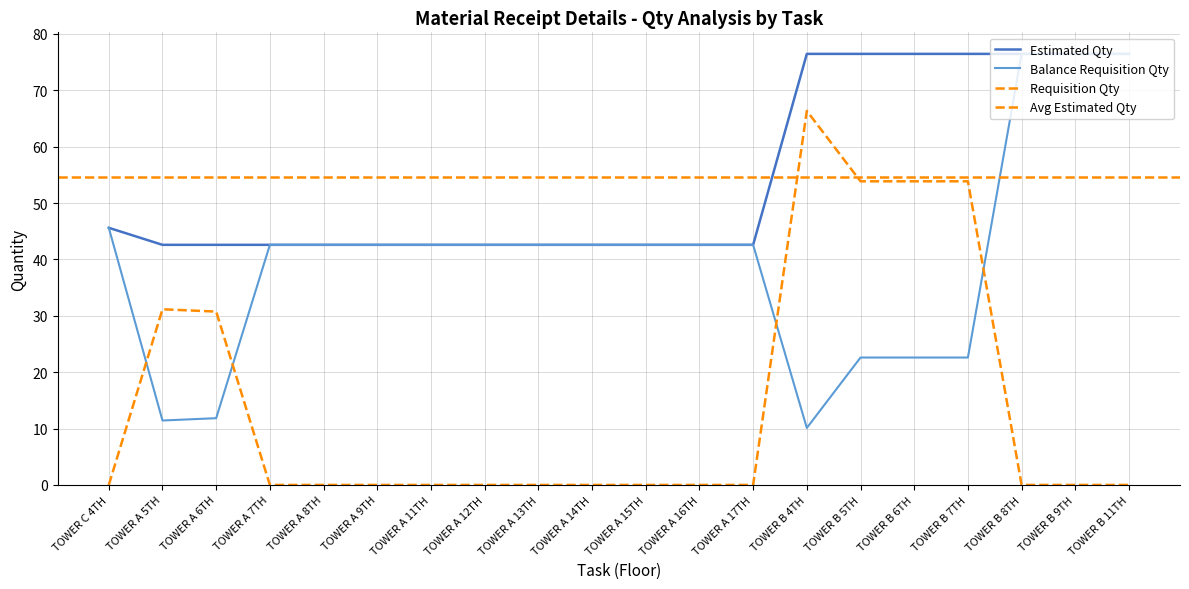

Does the chart have visible grid lines?

Yes